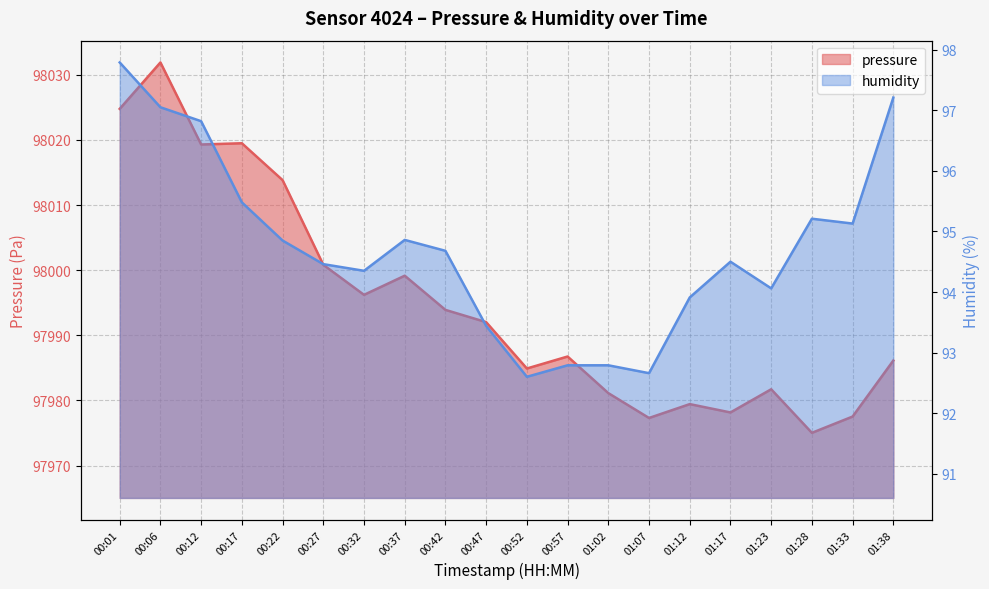

True or false: pressure and humidity cross at least once.

False